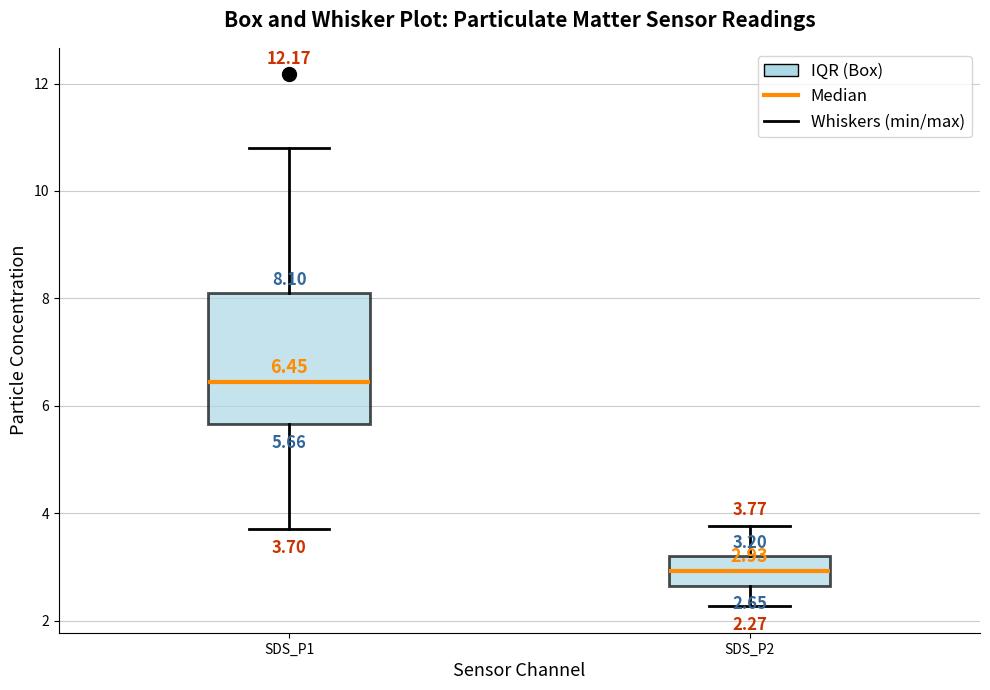

Comparing the boxes themselves (not the whiskers), which one is the tallest?

SDS_P1